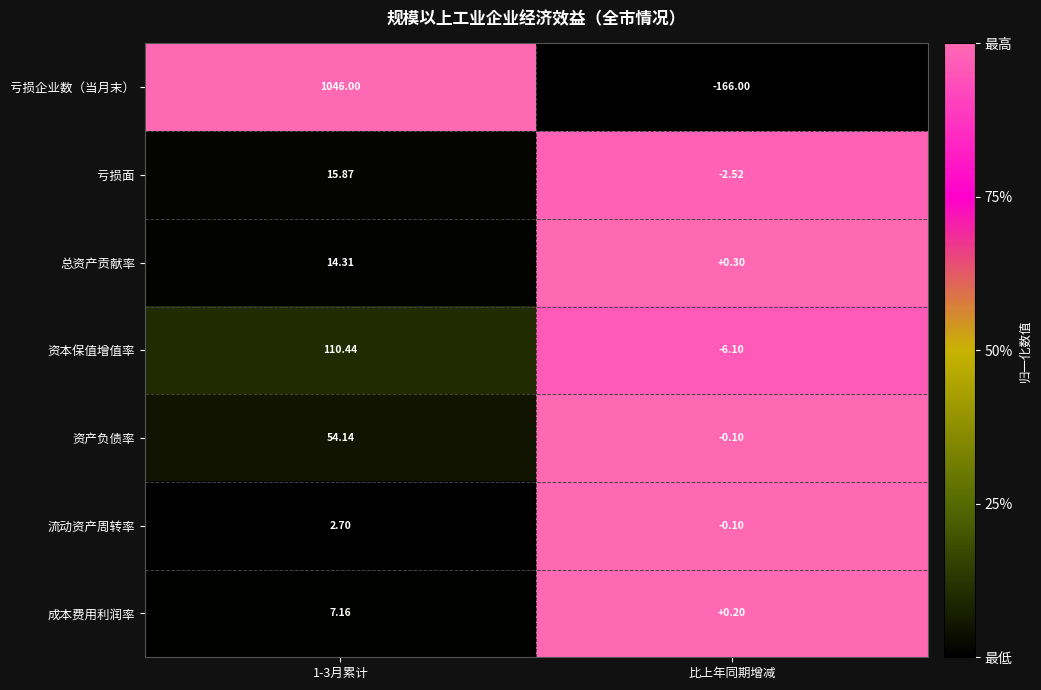

What is the maximum value shown in the chart?

1046.0